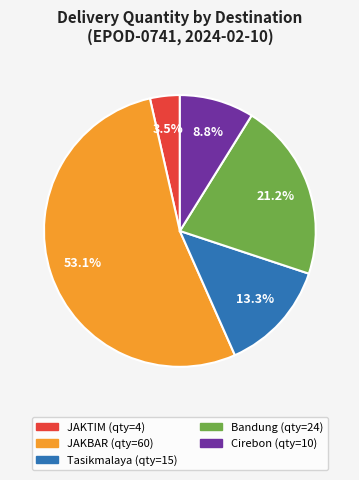

What portion of the pie excludes Cirebon?

91.2%